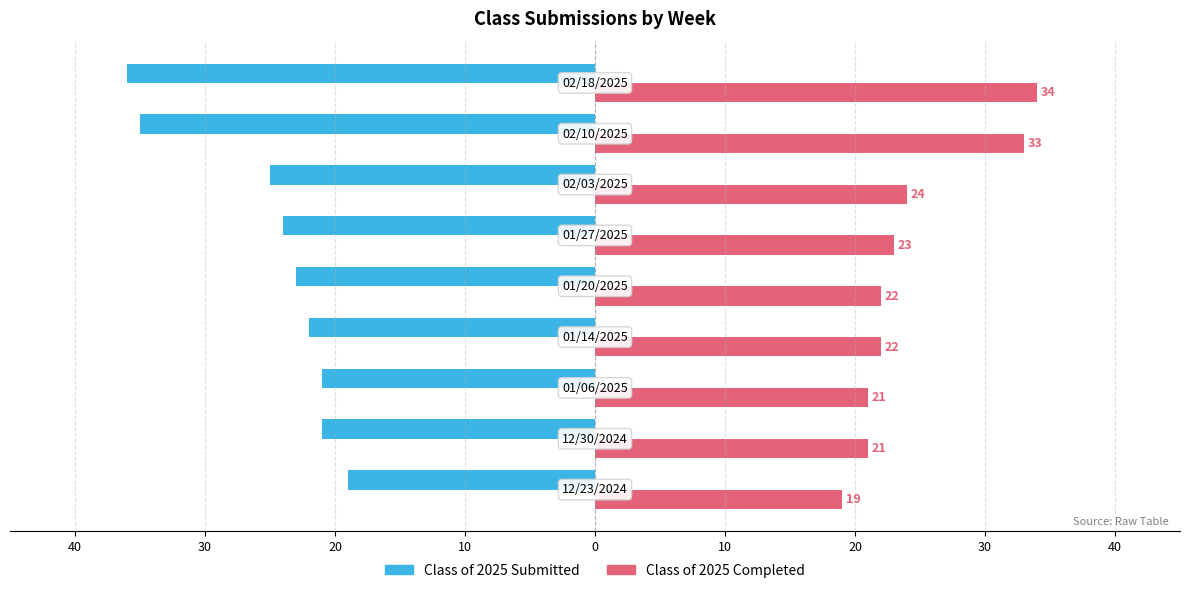

What are all the series names shown in the legend?

Class of 2025 Submitted, Class of 2025 Completed